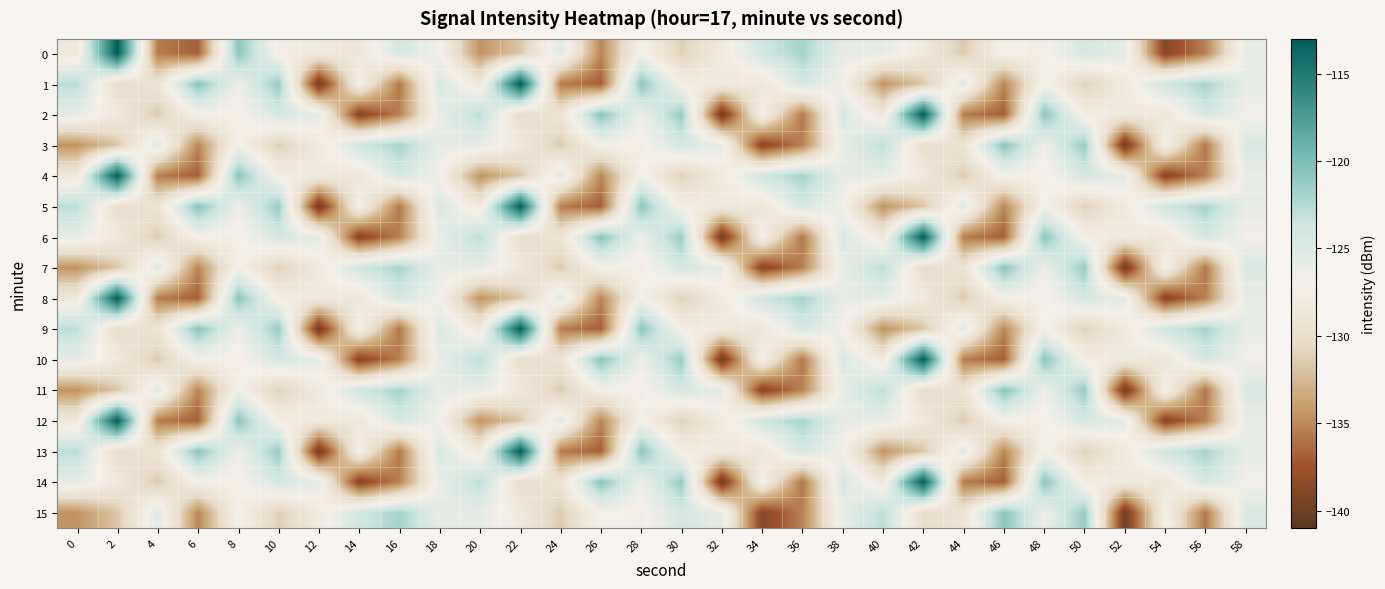

Which category has the lowest value across all series?

12